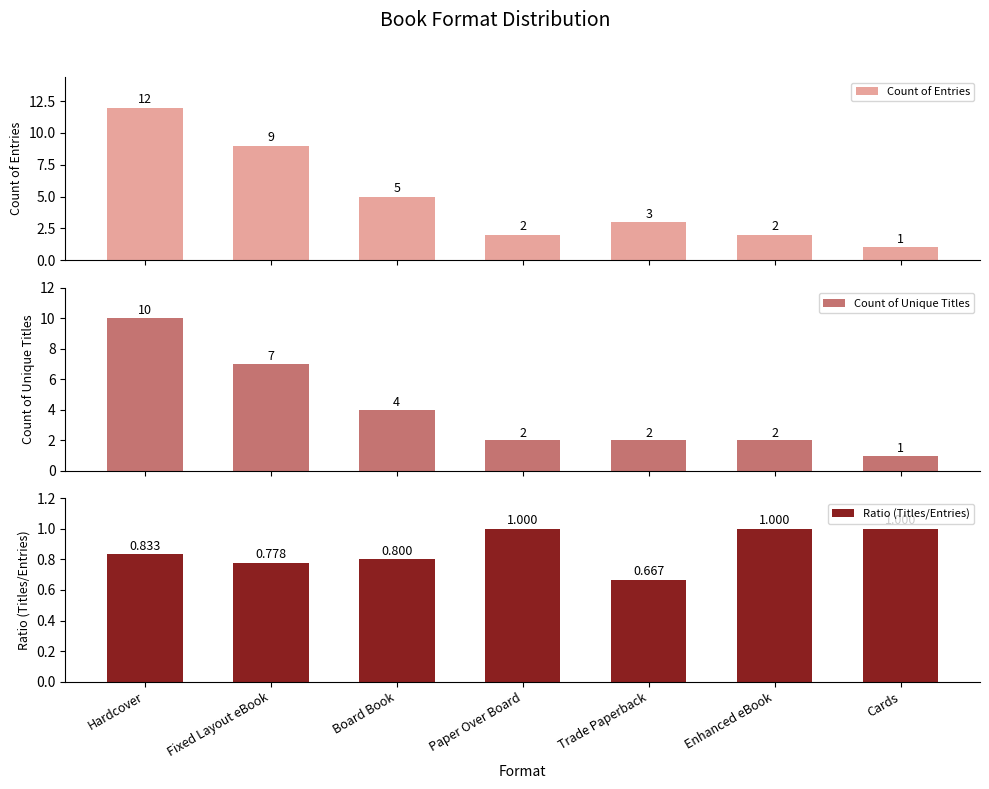

What position from the right is Hardcover?

7